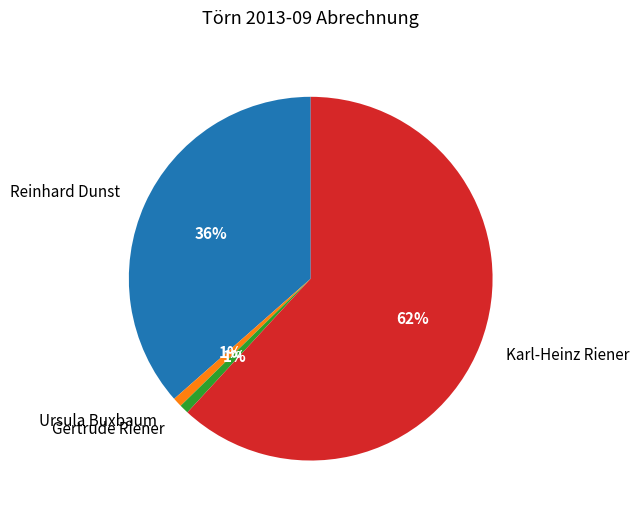

Is there any slice that represents more than half of the pie?

Yes